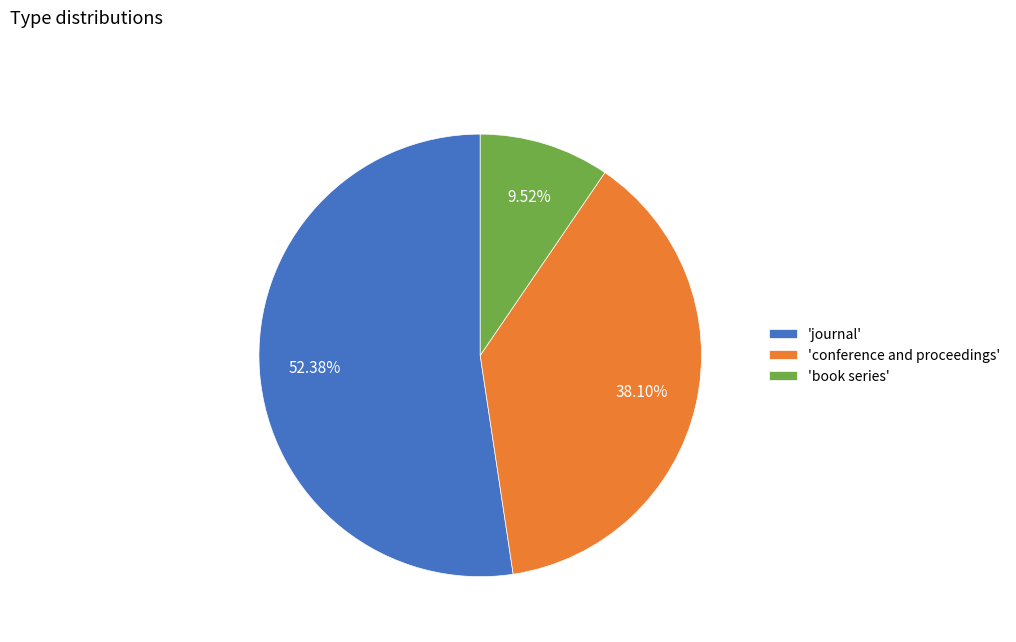

Combined, do 'journal' and 'conference and proceedings' account for over 50%?

Yes